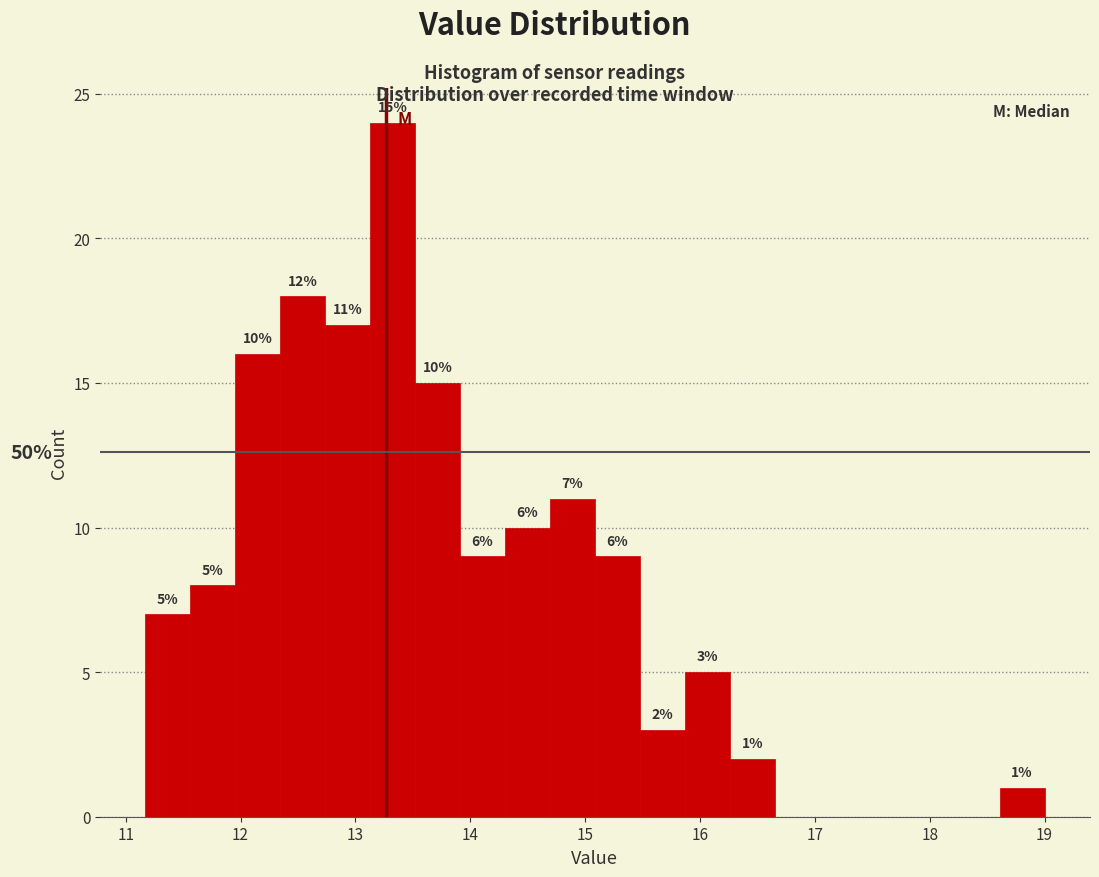

Read against the x-axis, roughly where is the centre of the tallest bar?

13.3